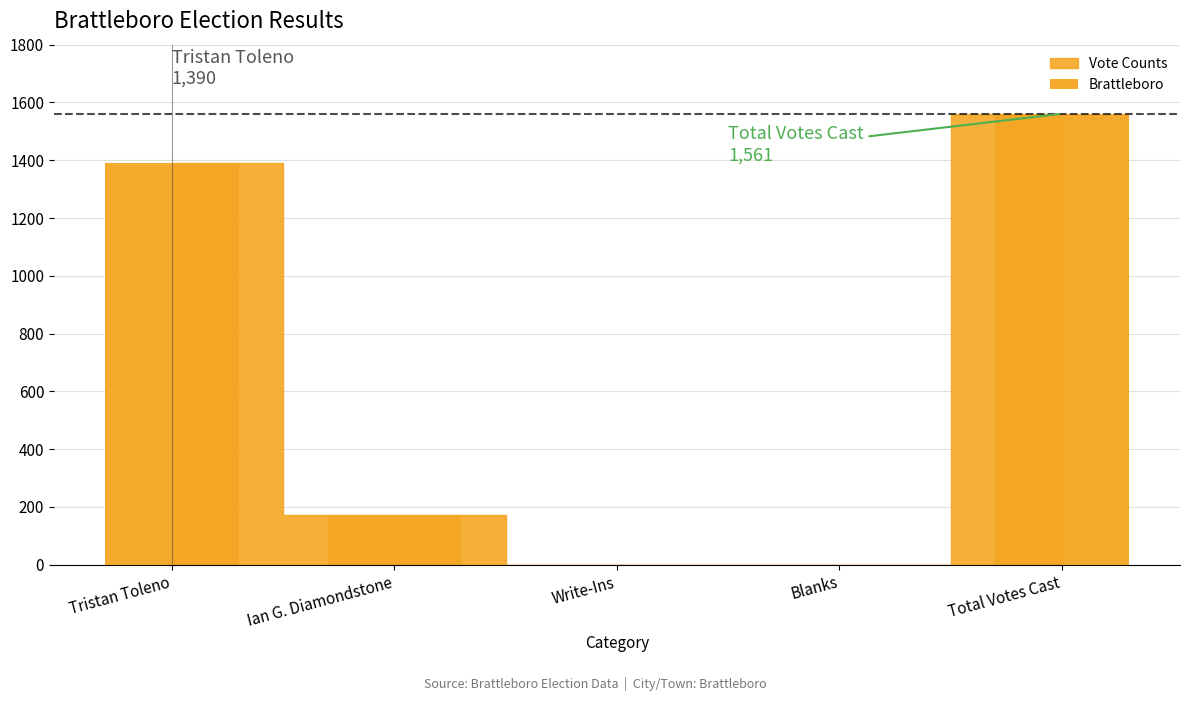

True or false: the data shows 915 at Blanks.

False